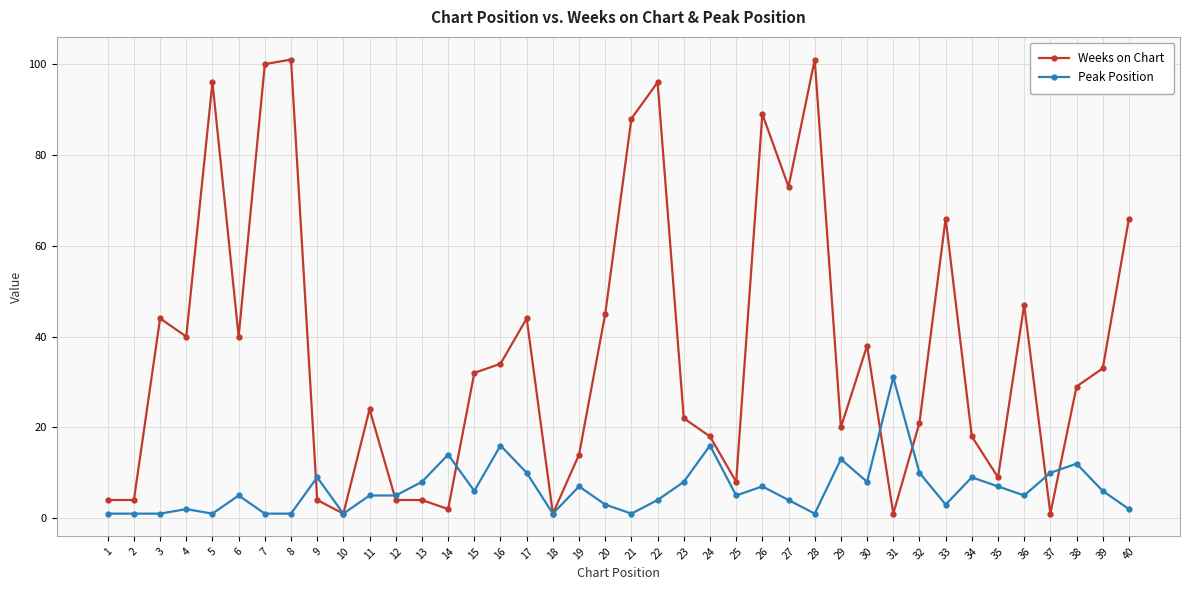

What is the maximum value shown in the chart?

101